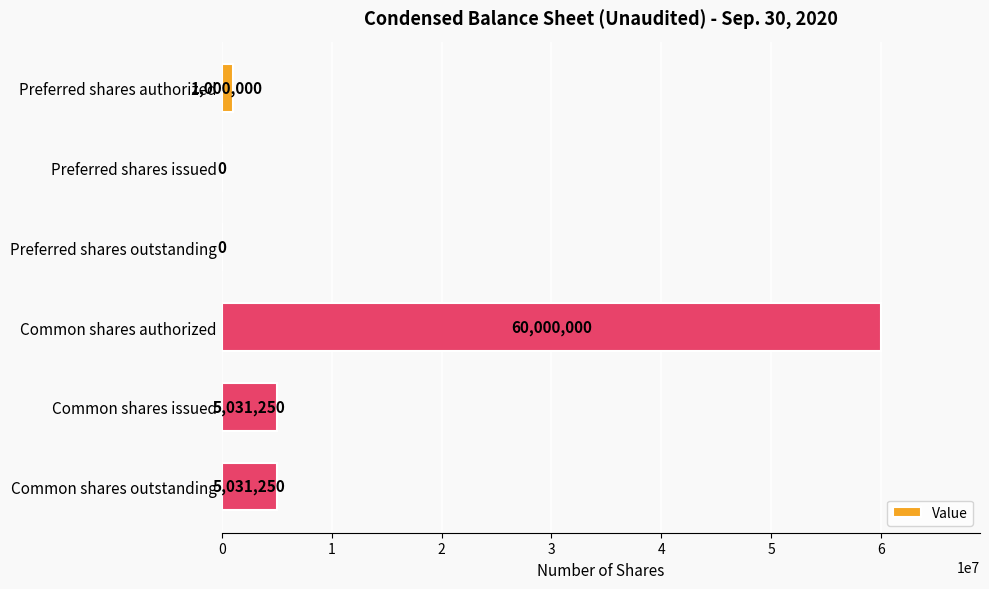

How many categories are shown in the chart?

6